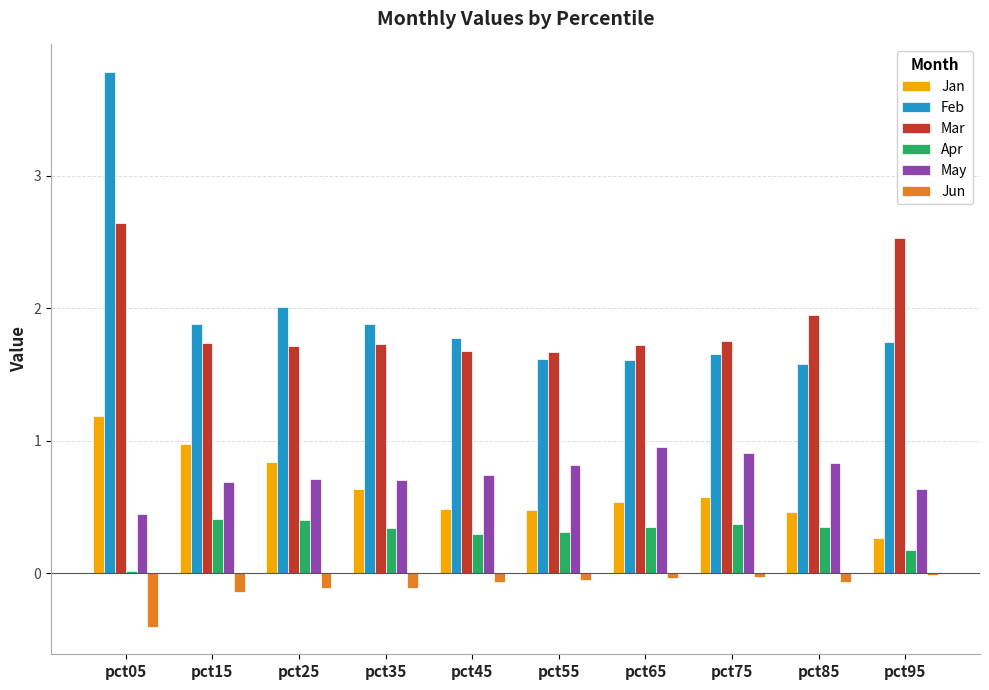

Which category has the highest value in the Feb series?

pct05